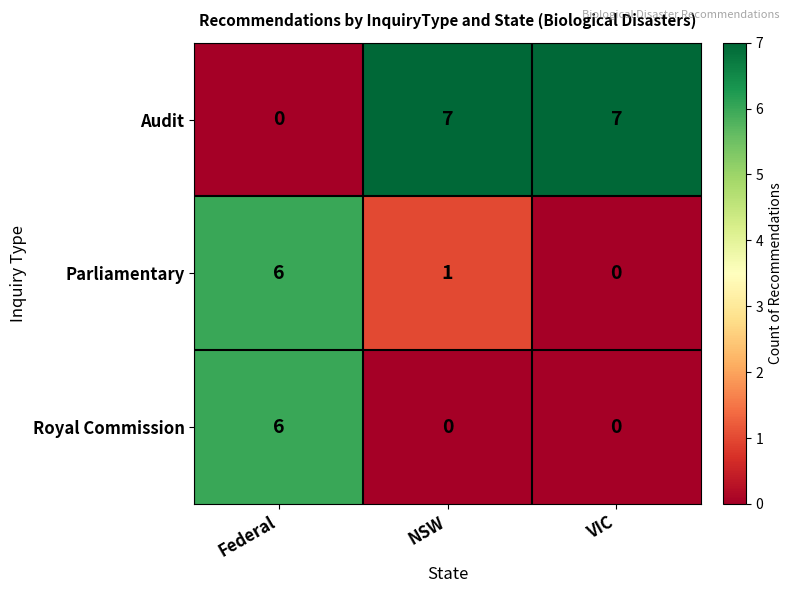

At which category is the sum across all series the highest?

Federal